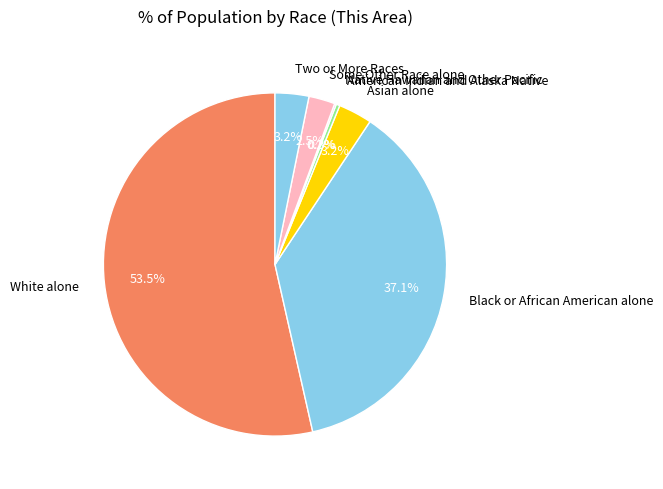

Which slice is the largest?

White alone